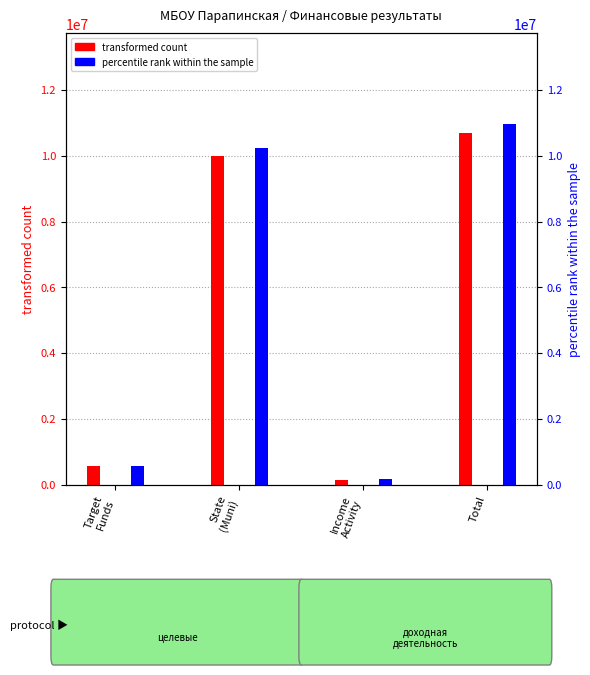

What is the sum of all transformed count values?

21412199.6